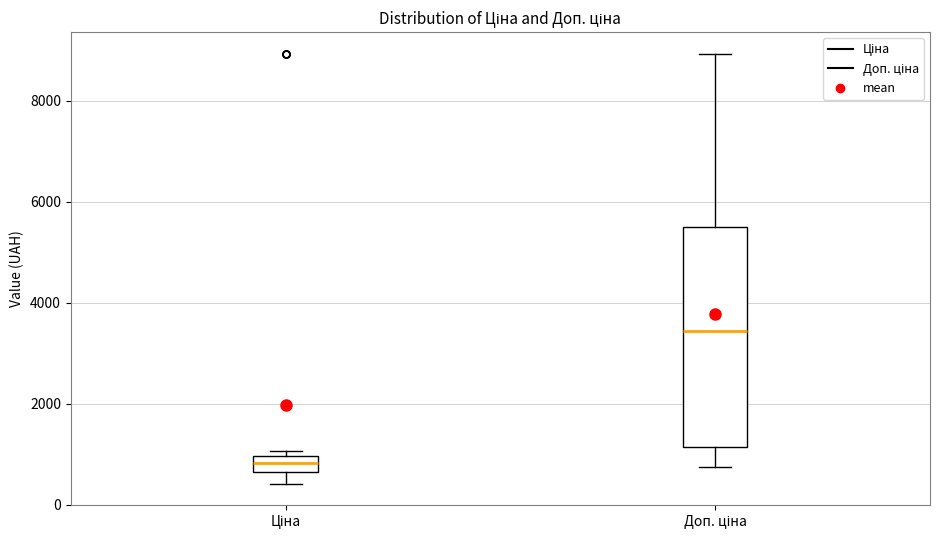

Comparing the boxes themselves (not the whiskers), which one is the tallest?

Доп. ціна